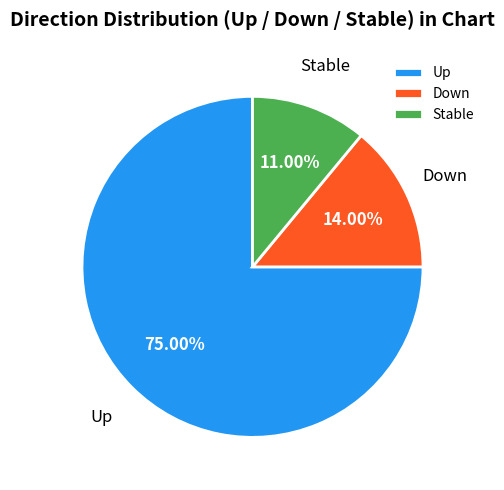

What is the largest slice in the pie chart?

Up